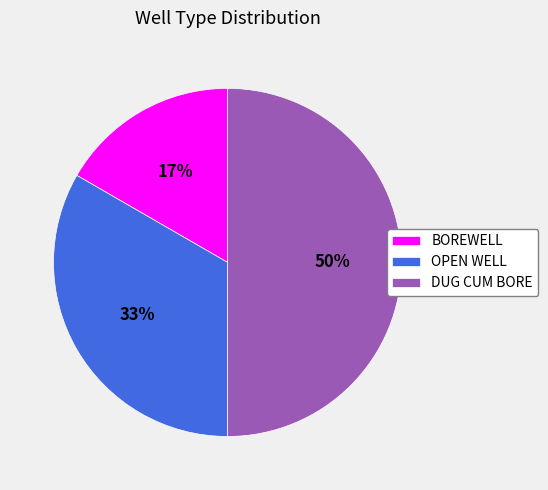

To the nearest percent, what is the difference between the largest and smallest slice percentages?

33%